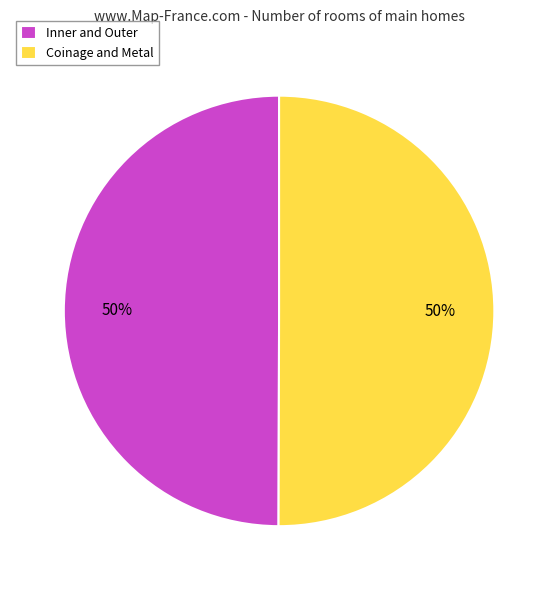

Is it true that Inner and Outer is 50% of the pie?

True